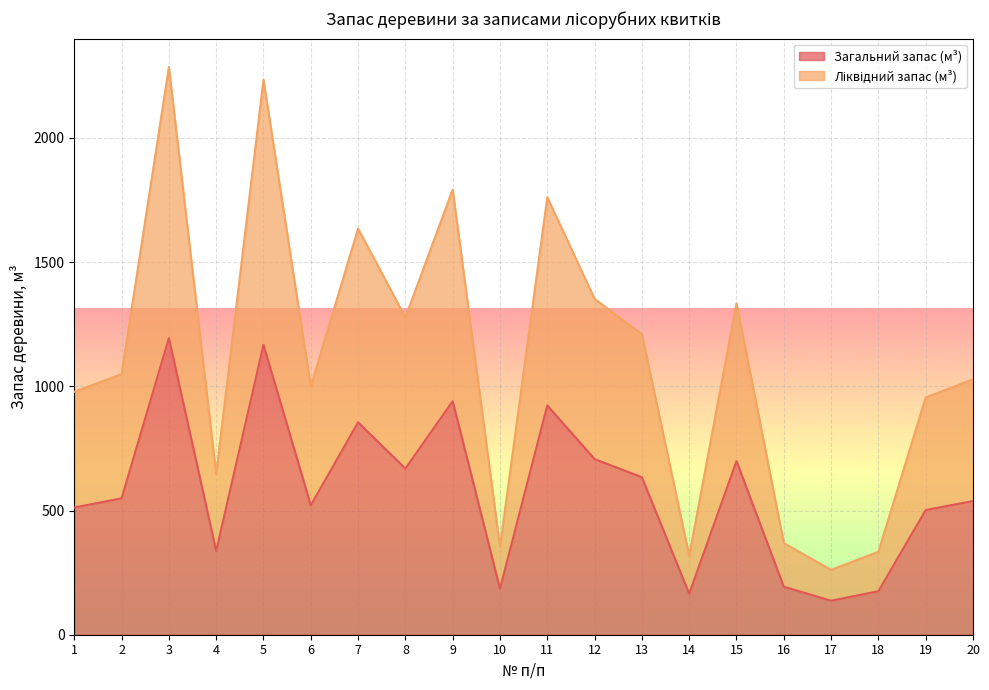

At how many categories does at least one series exceed 701?

14